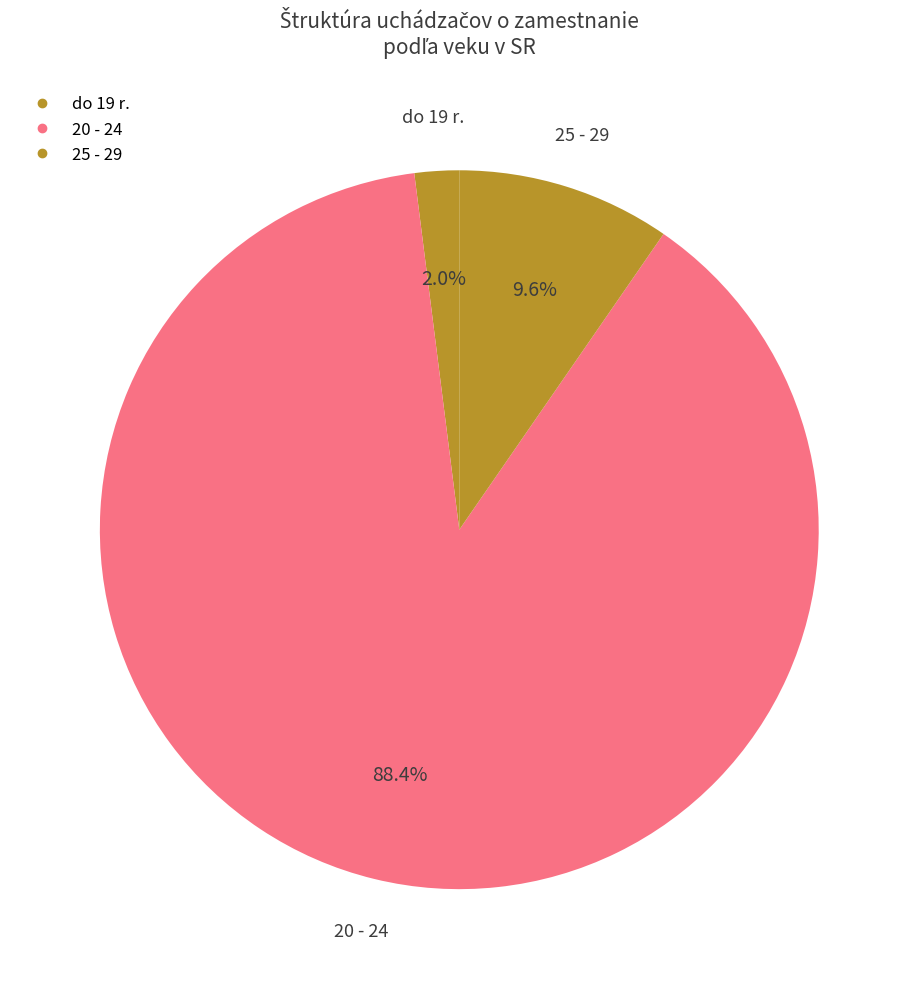

How many slices are in this pie chart?

3